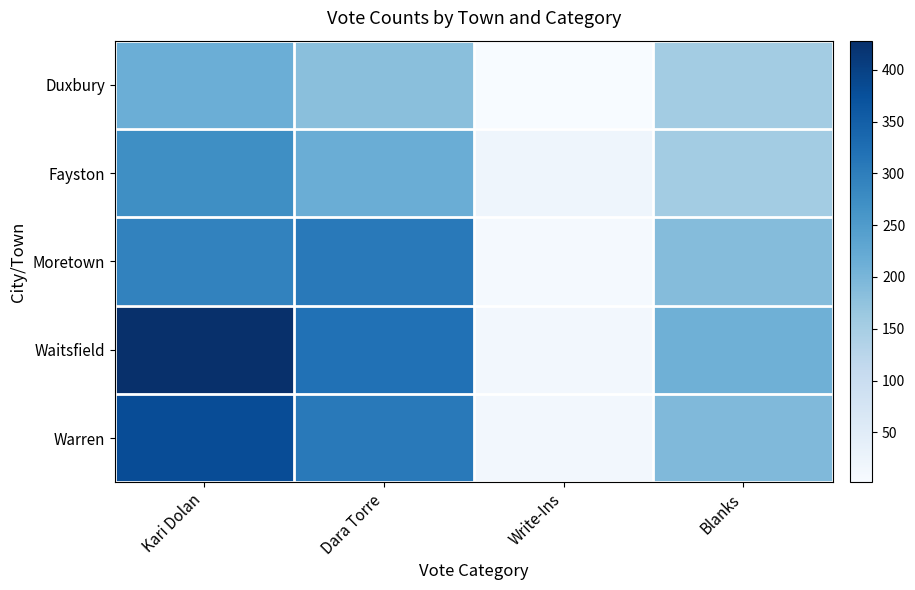

Which has a higher value, Dara Torre or Write-Ins?

Dara Torre